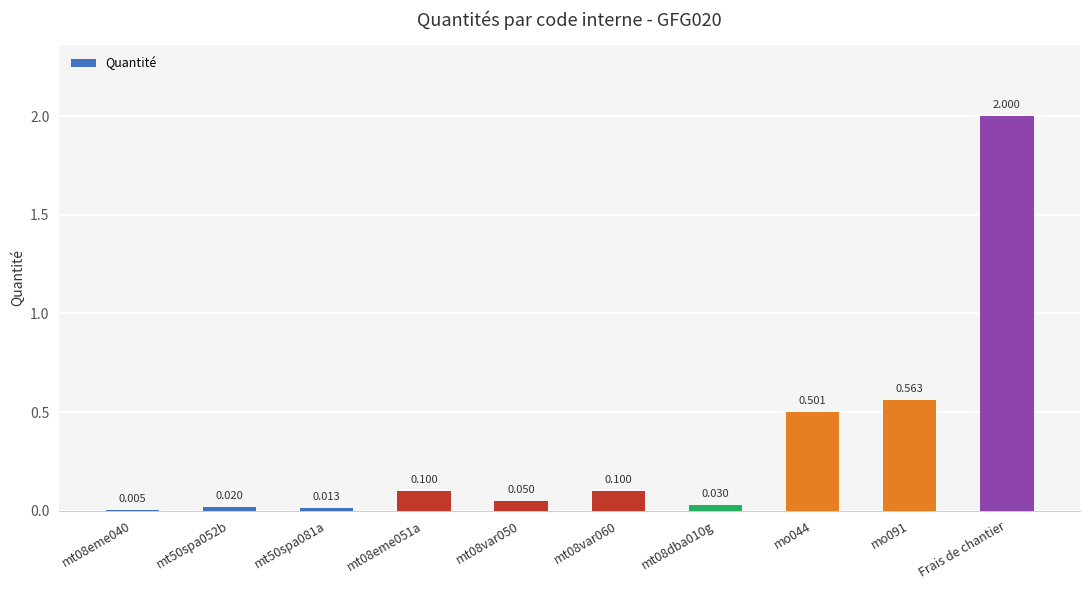

At which category does the chart reach its peak across all series?

Frais de chantier